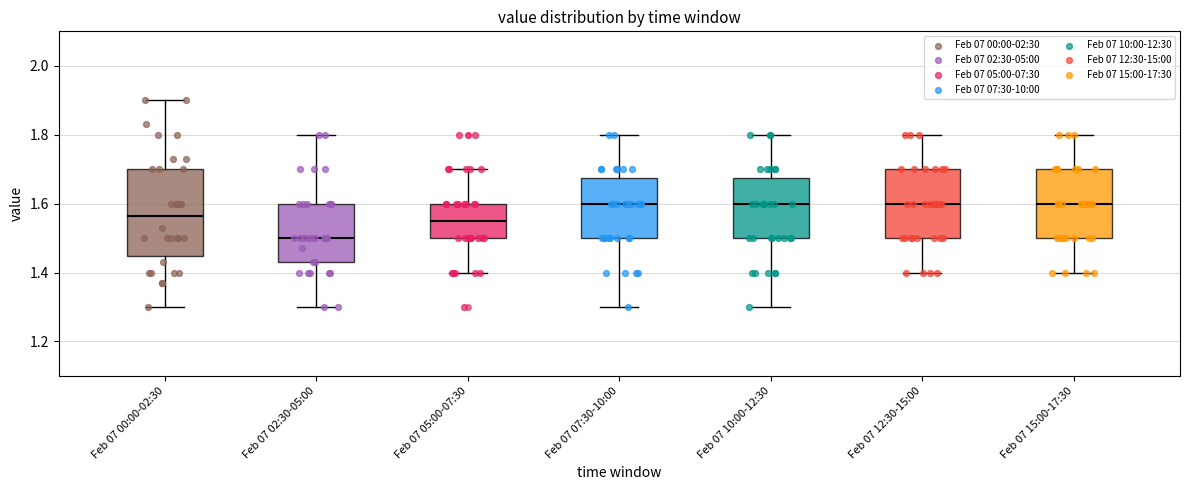

Reading left to right, transcribe this box plot: for each box, give where its median line is, the range the box spans, and where its two whiskers end, as read against the y-axis. The values are not printed on the chart, so give them approximately, as read against the axis.

Feb 07 00:00-02:30: median 1.56, box 1.44 to 1.70, whiskers 1.30 to 1.90
Feb 07 02:30-05:00: median 1.50, box 1.44 to 1.60, whiskers 1.30 to 1.80
Feb 07 05:00-07:30: median 1.56, box 1.50 to 1.60, whiskers 1.40 to 1.70
Feb 07 07:30-10:00: median 1.60, box 1.50 to 1.68, whiskers 1.30 to 1.80
Feb 07 10:00-12:30: median 1.60, box 1.50 to 1.68, whiskers 1.30 to 1.80
Feb 07 12:30-15:00: median 1.60, box 1.50 to 1.70, whiskers 1.40 to 1.80
Feb 07 15:00-17:30: median 1.60, box 1.50 to 1.70, whiskers 1.40 to 1.80